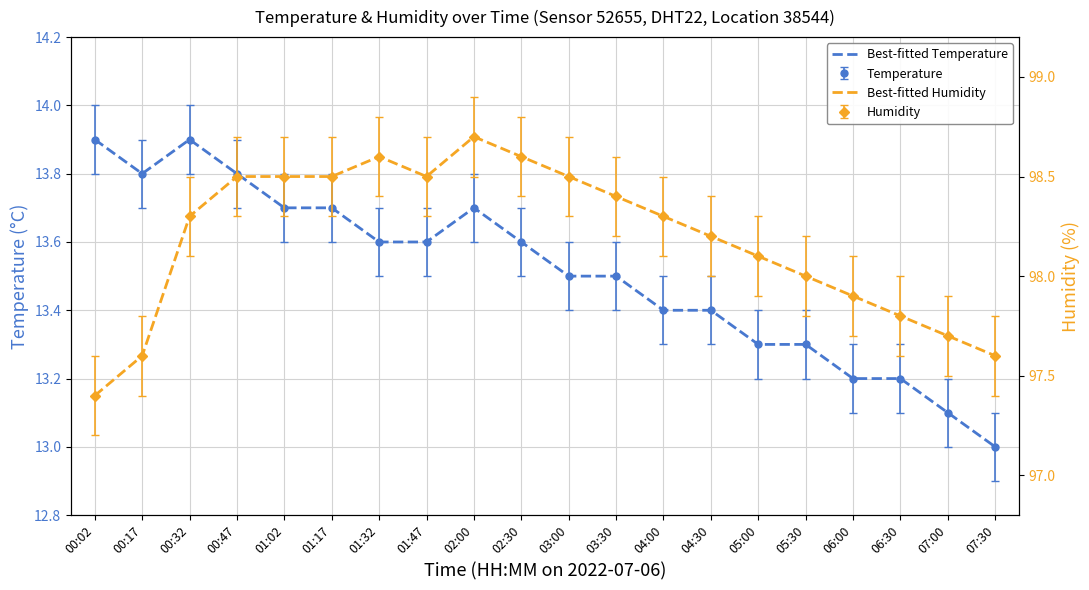

Is it true that Best-fitted Temperature equals 13.3 at 05:30?

True